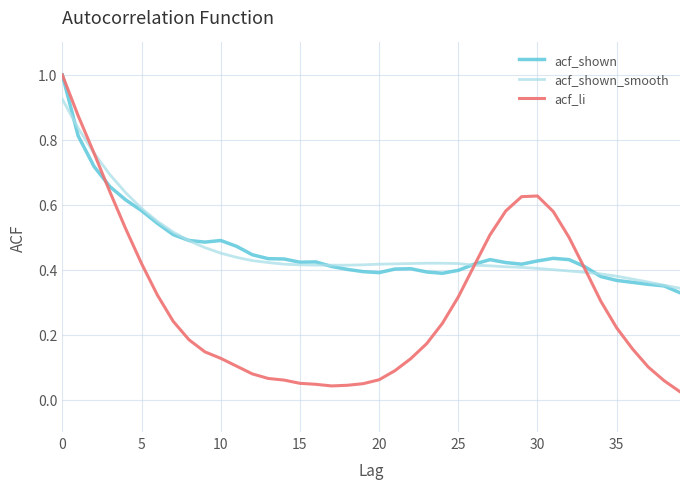

After their last crossing, which series has the higher values: acf_shown or acf_li?

acf_shown